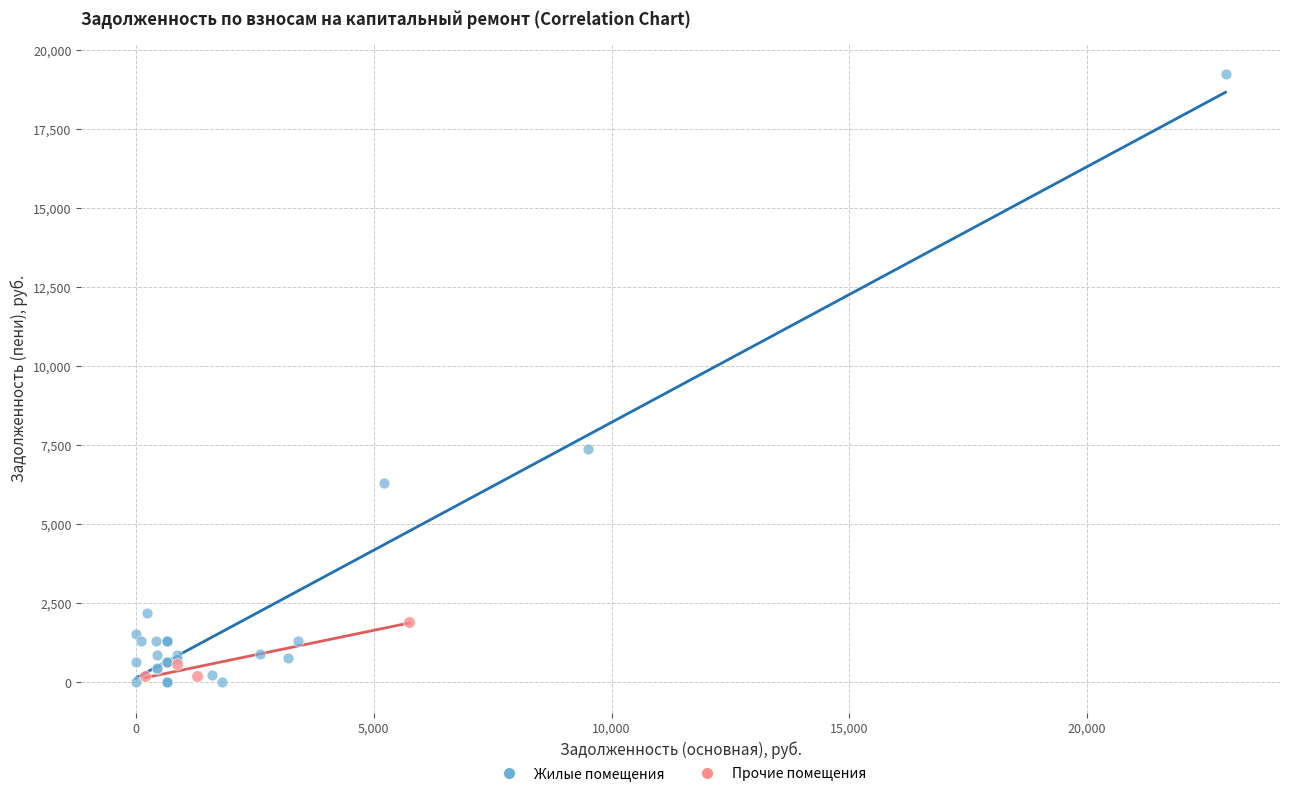

Which series has the widest spread of Y values?

Жилые помещения